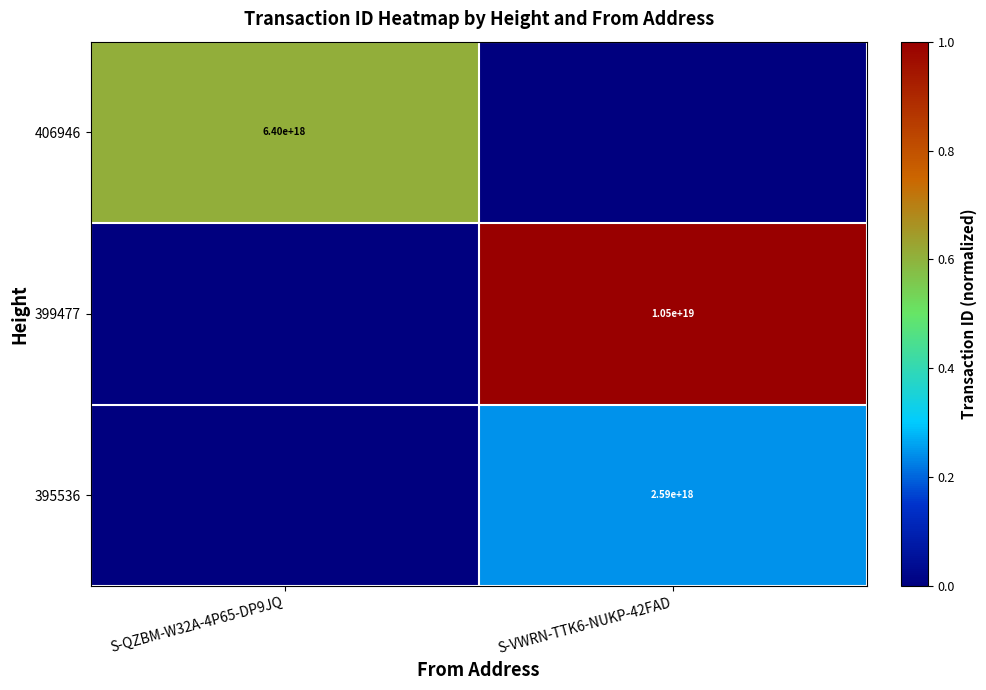

How many categories are shown in the chart?

2